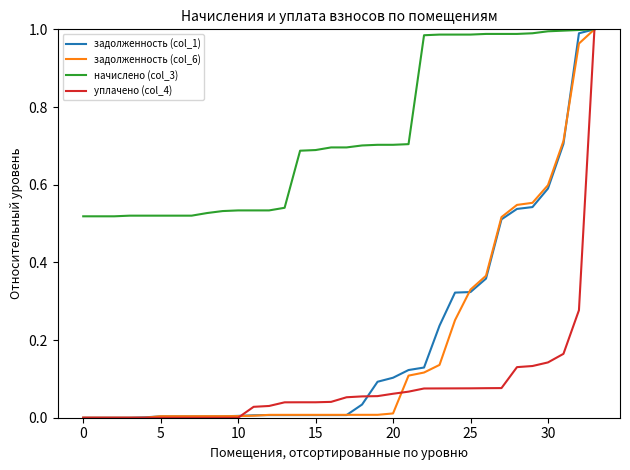

Which series has the largest total across all categories?

начислено (col_3)